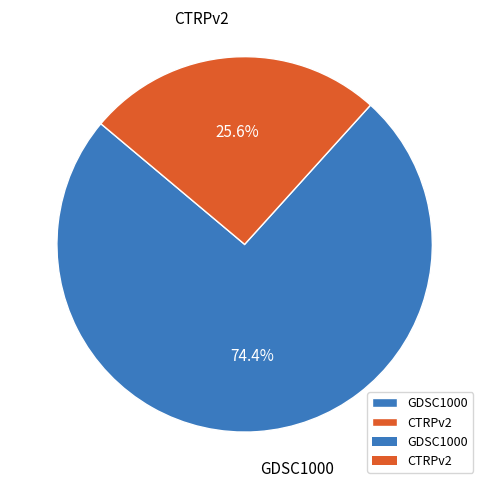

To the nearest percent, what portion does GDSC1000 represent?

74%